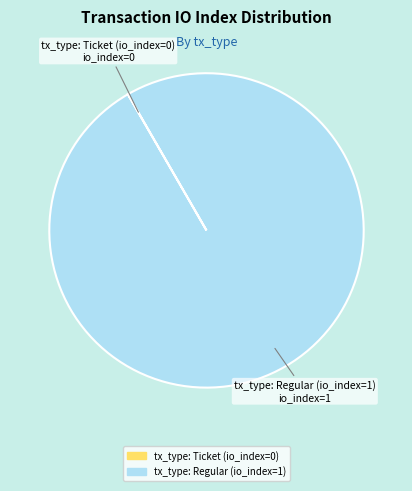

True or false: tx_type: Regular (io_index=1) accounts for 100% of the total.

True